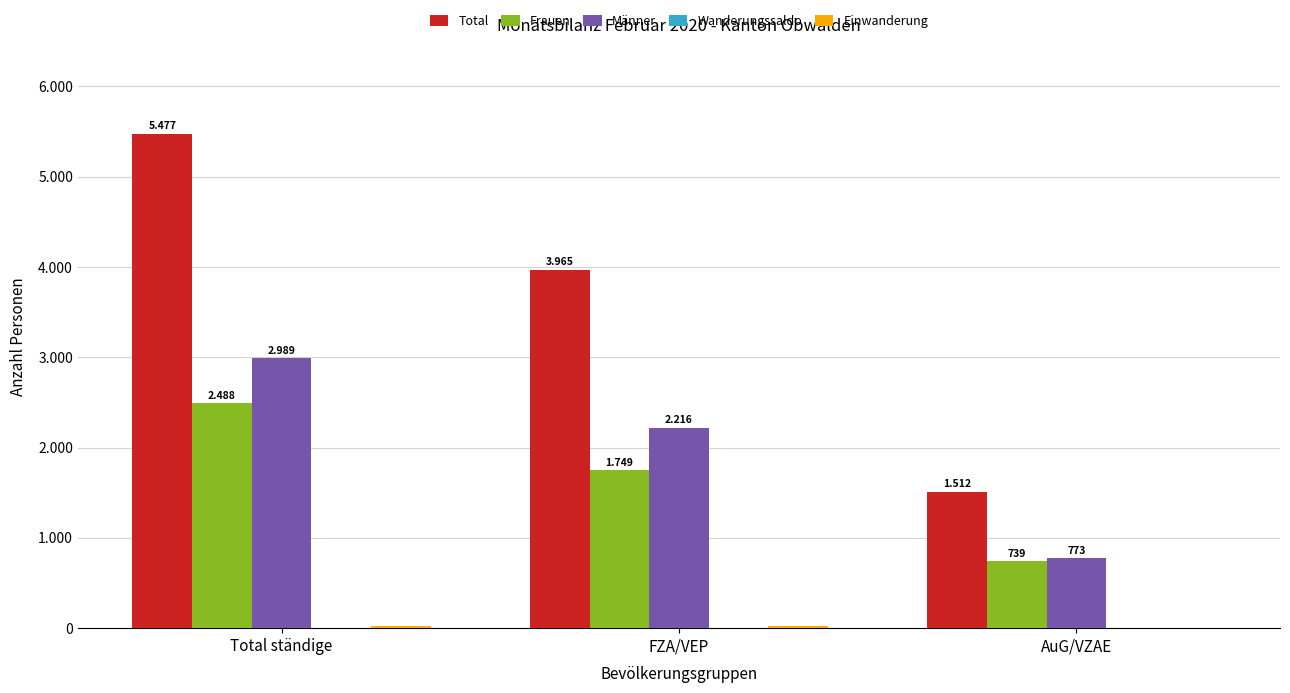

What is the sum of the Wanderungssaldo values at AuG/VZAE and FZA/VEP?

7